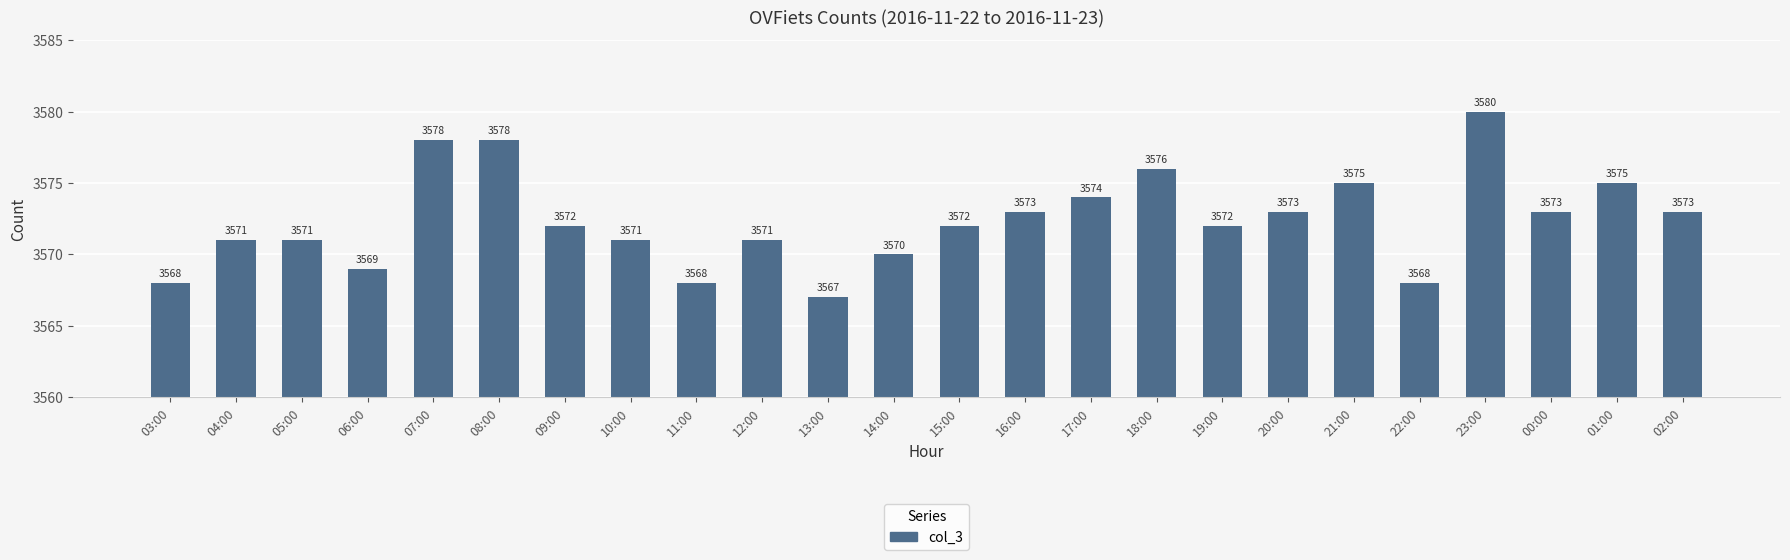

What position from the right is 05:00?

22